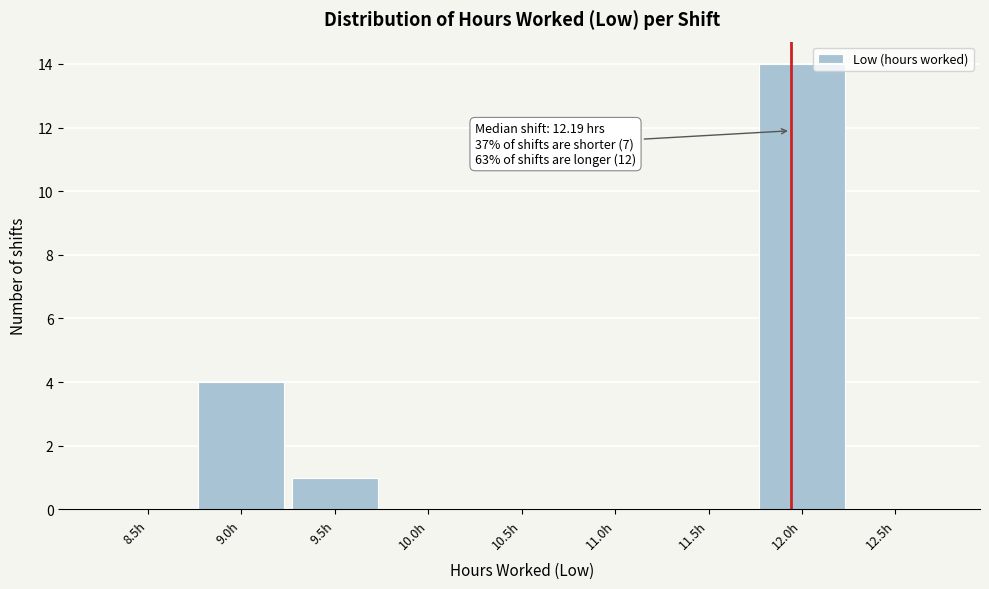

Reading left to right, transcribe all the data shown in this chart.

8.5h=0	9.0h=4	9.5h=1	10.0h=0	10.5h=0	11.0h=0	11.5h=0	12.0h=14	12.5h=0